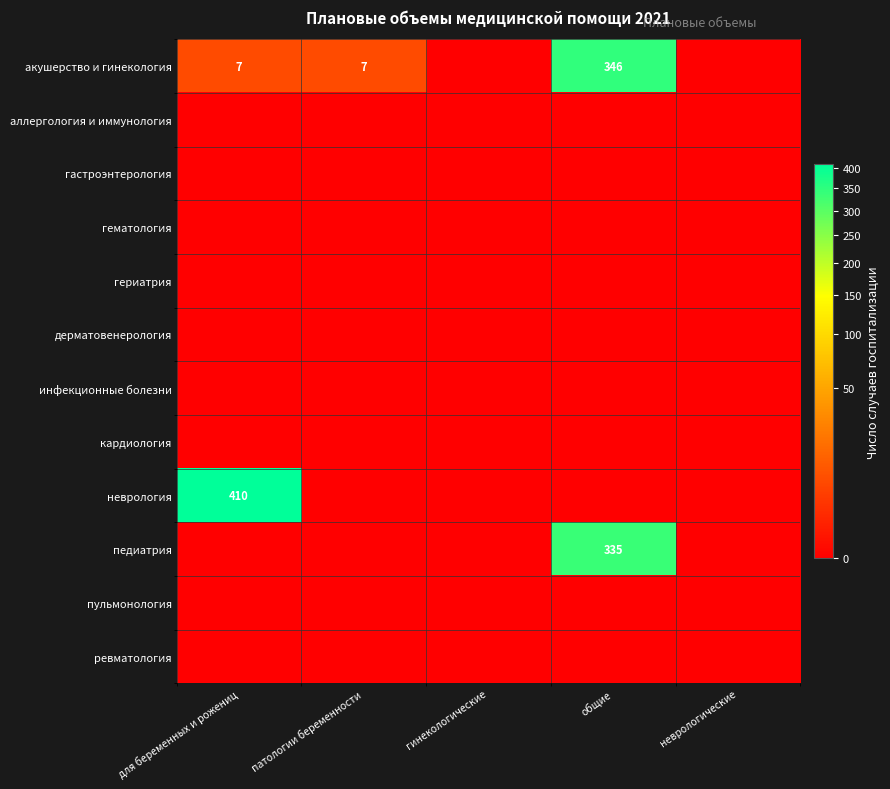

List the series in order of their peak value, lowest first.

аллергология и иммунология, гастроэнтерология, гематология, гериатрия, дерматовенерология, инфекционные болезни, кардиология, пульмонология, ревматология, педиатрия, акушерство и гинекология, неврология